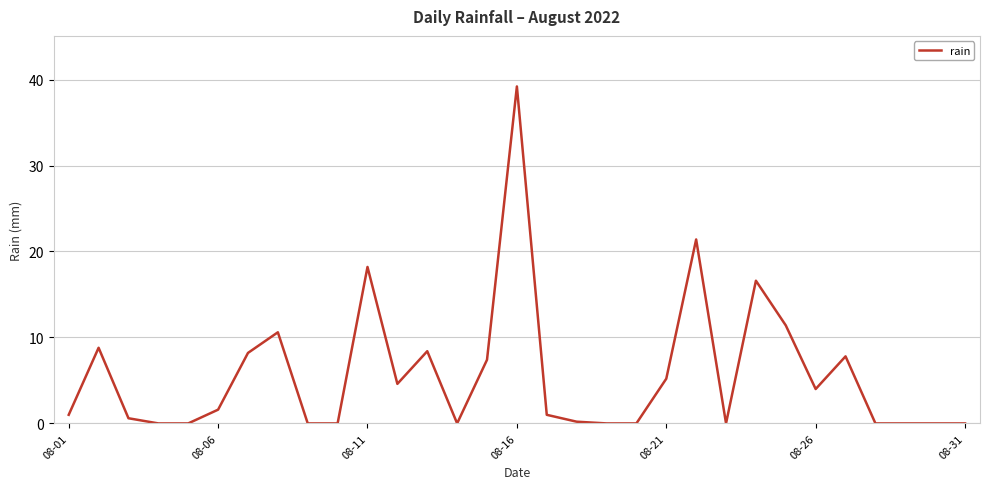

What is the maximum value shown in the chart?

39.2